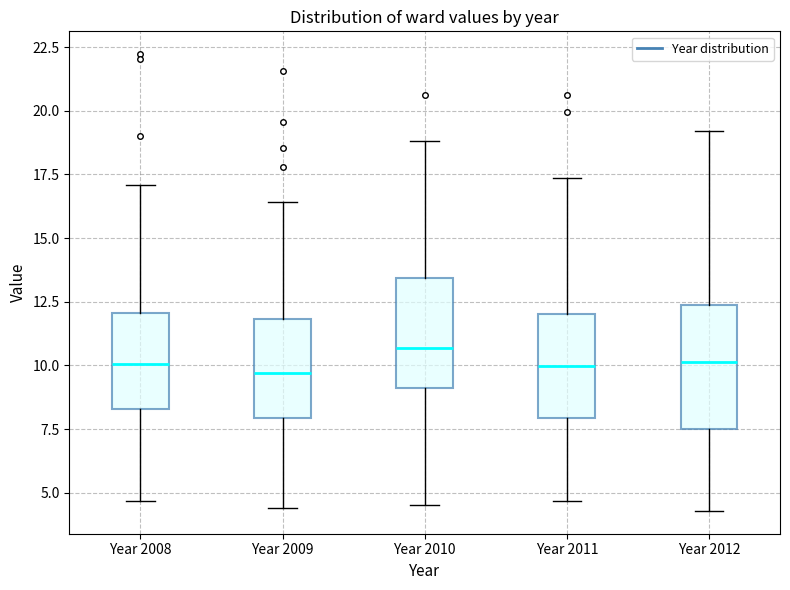

Which box is the tallest, from its lower edge to its upper edge?

Year 2012